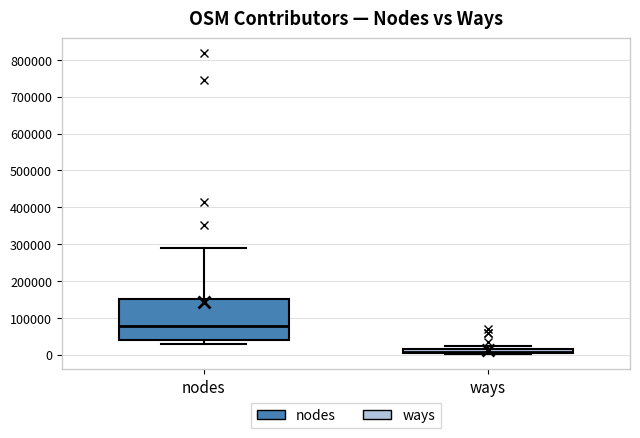

Which box has the lowest median line?

ways